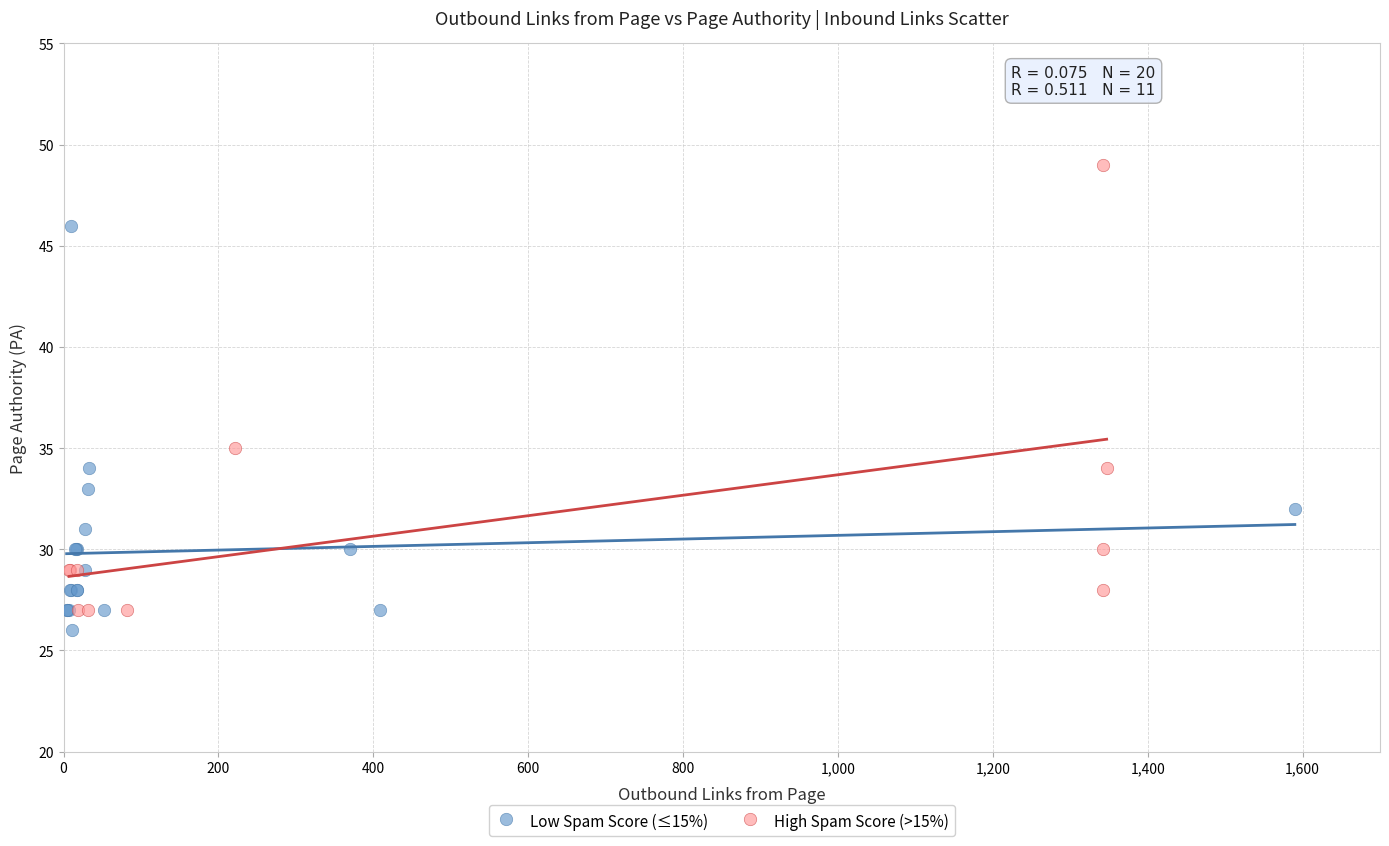

Which series contains the highest Y value?

High Spam Score (>15%)